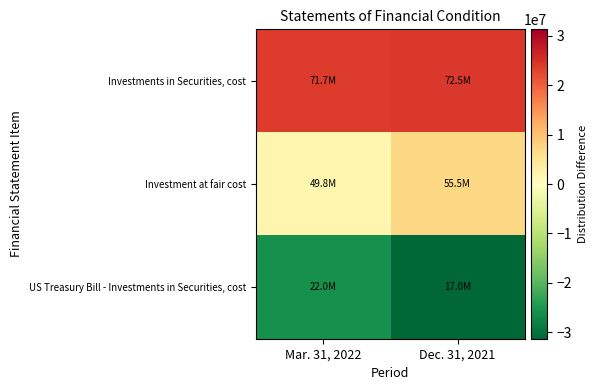

Which category has the lowest value across all series?

Dec. 31, 2021